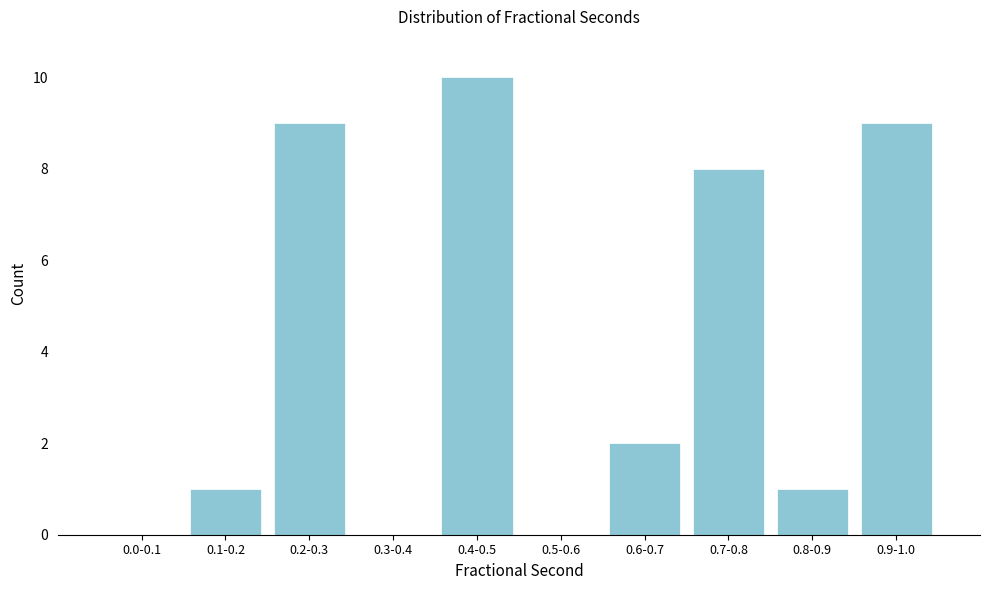

Reading left to right, what are all the values shown in this chart?

0.0-0.1=0	0.1-0.2=1	0.2-0.3=9	0.3-0.4=0	0.4-0.5=10	0.5-0.6=0	0.6-0.7=2	0.7-0.8=8	0.8-0.9=1	0.9-1.0=9